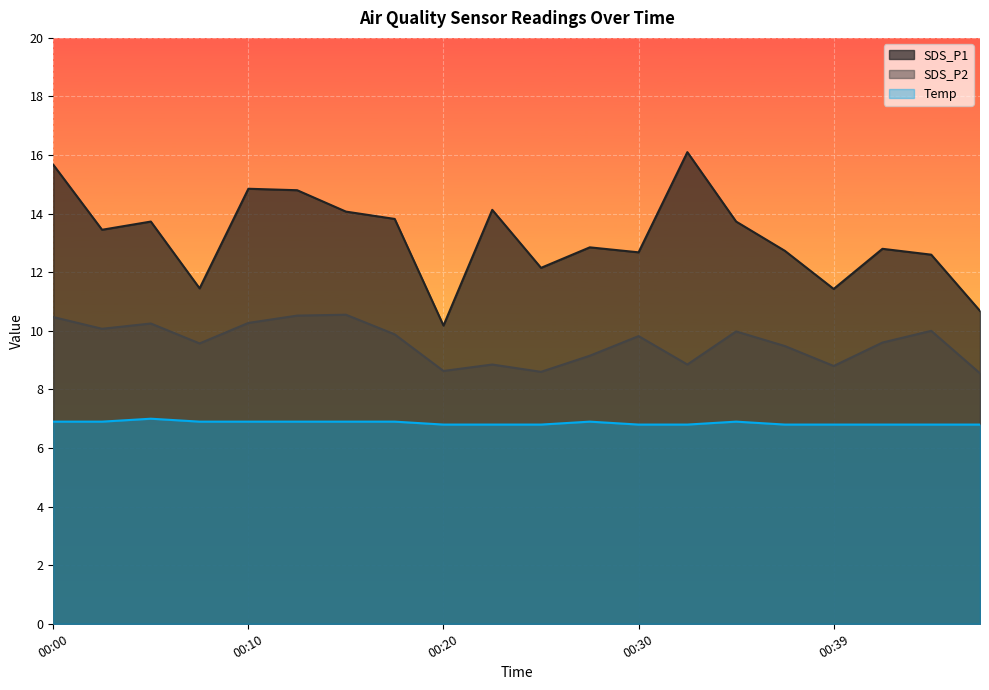

True or false: Temp and SDS_P2 cross at least once.

False